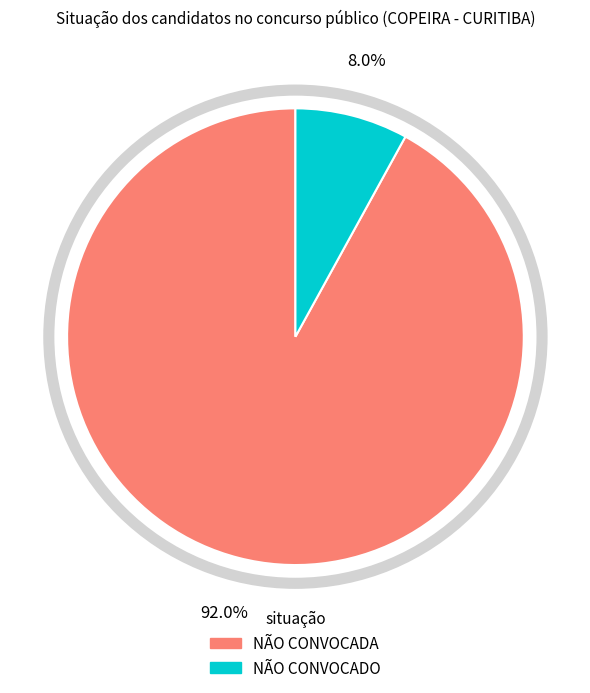

Is the sum of NÃO CONVOCADA and NÃO CONVOCADO greater than half?

Yes